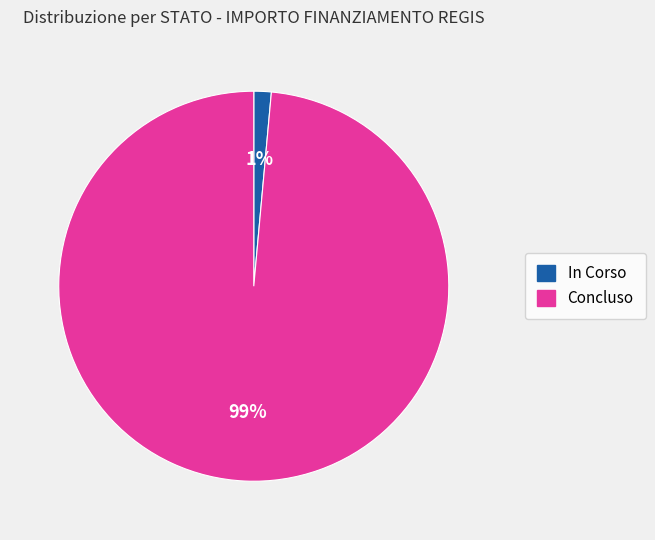

Which category has the biggest portion of the pie?

Concluso